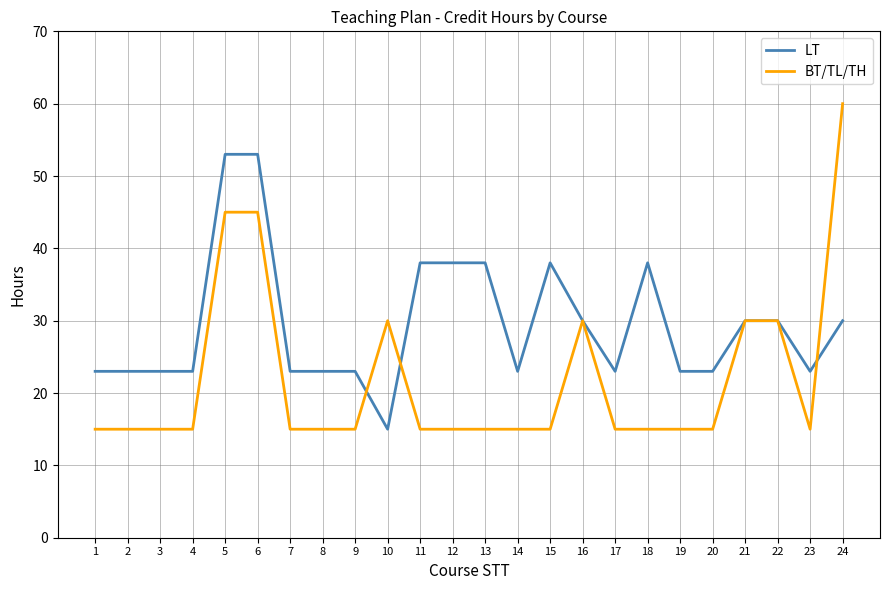

Which series has the largest total across all categories?

LT